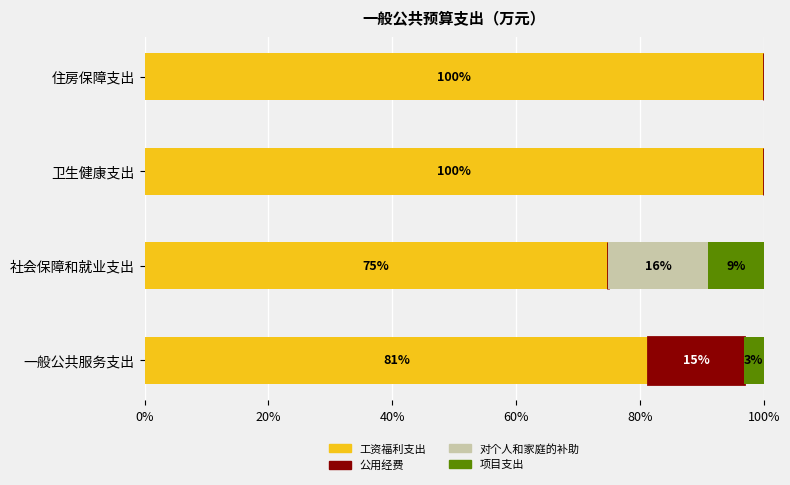

What value does the 工资福利支出 series have at 卫生健康支出?

100.0